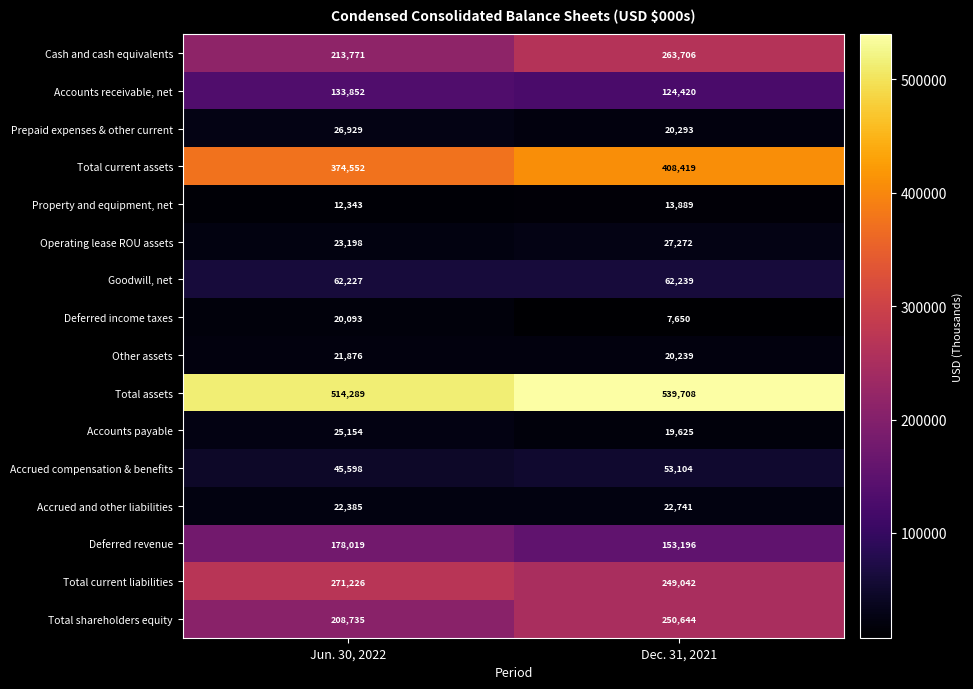

Rank the series at Dec. 31, 2021 from lowest to highest value.

Deferred income taxes, Property and equipment, net, Accounts payable, Other assets, Prepaid expenses & other current, Accrued and other liabilities, Operating lease ROU assets, Accrued compensation & benefits, Goodwill, net, Accounts receivable, net, Deferred revenue, Total current liabilities, Total shareholders equity, Cash and cash equivalents, Total current assets, Total assets